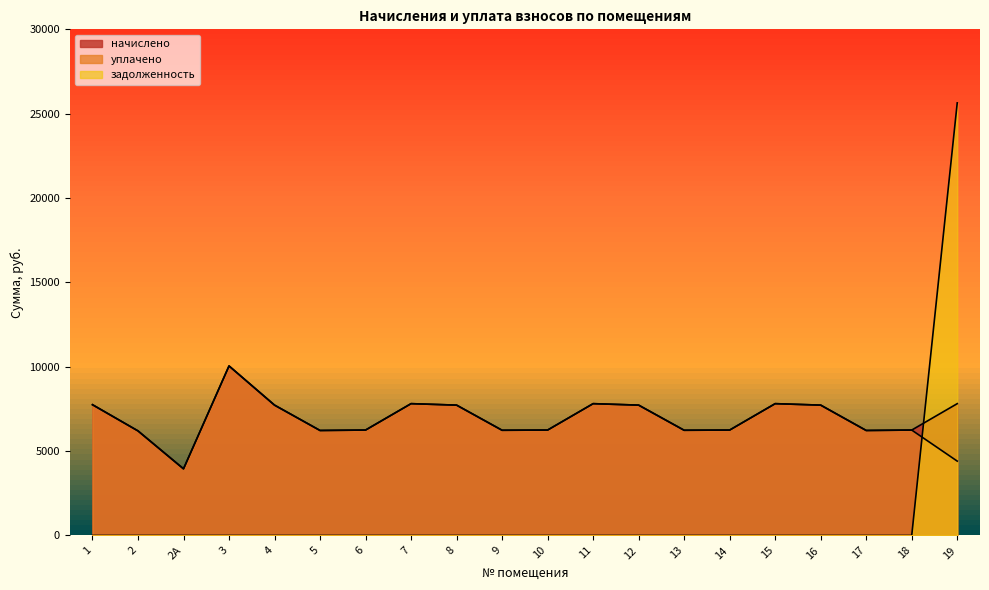

How many data points in начислено are less than 7725?

10